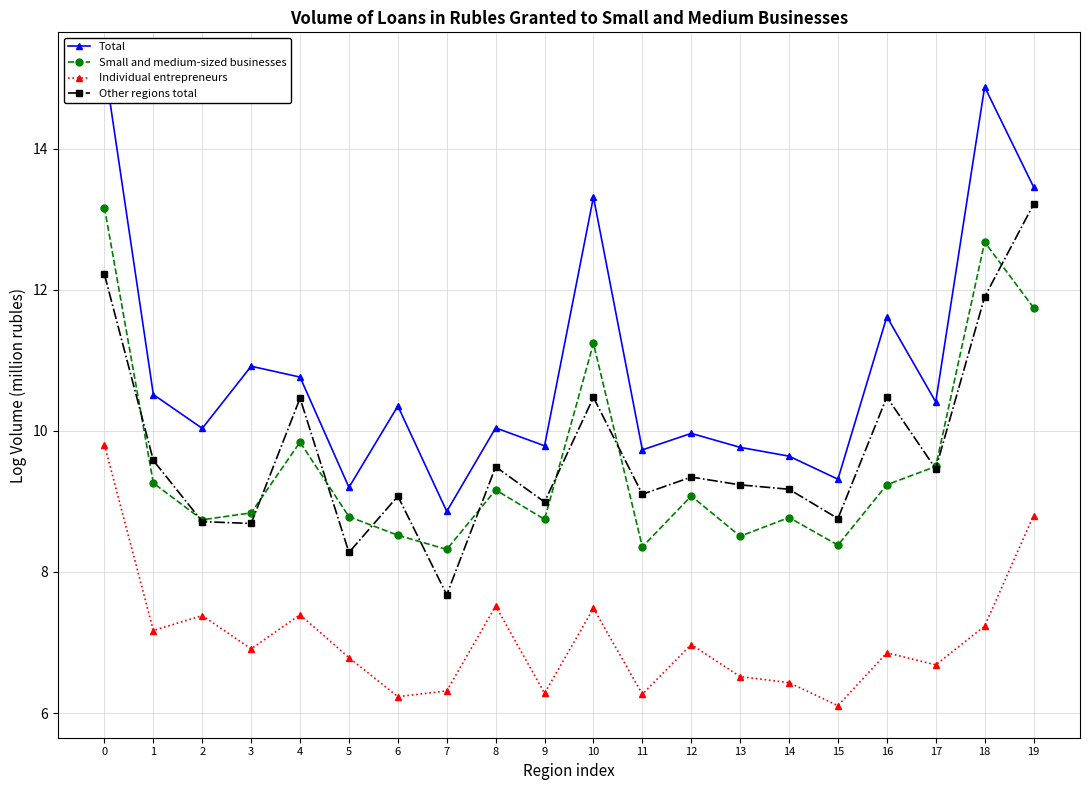

What are all the series names shown in the legend?

Total, Small and medium-sized businesses, Individual entrepreneurs, Other regions total